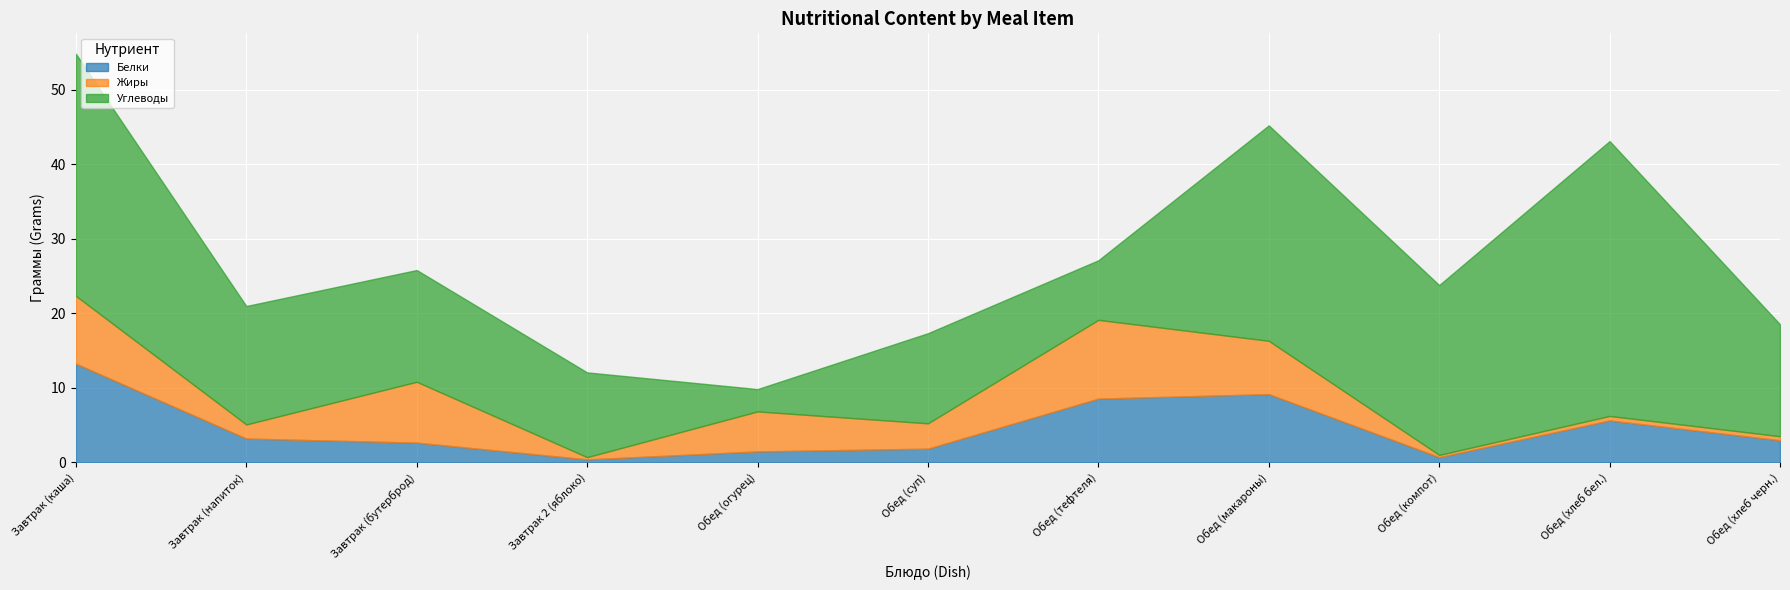

True or false: Белки and Углеводы cross at least once.

True